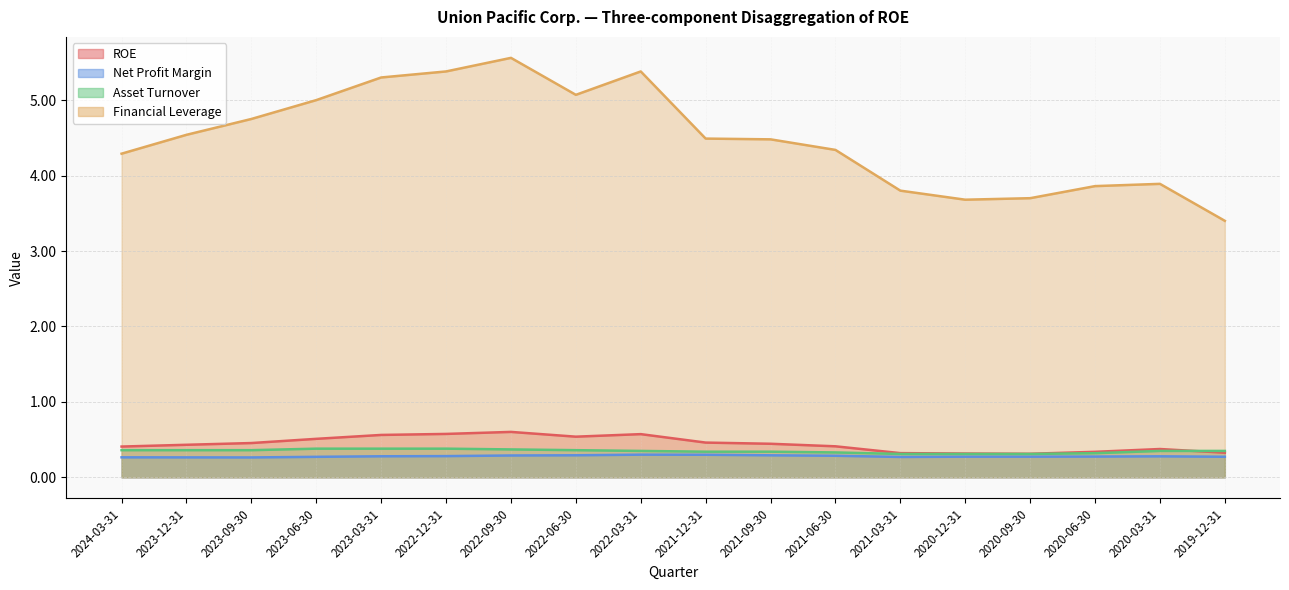

Which has a higher value, 2023-03-31 or 2023-06-30?

2023-03-31